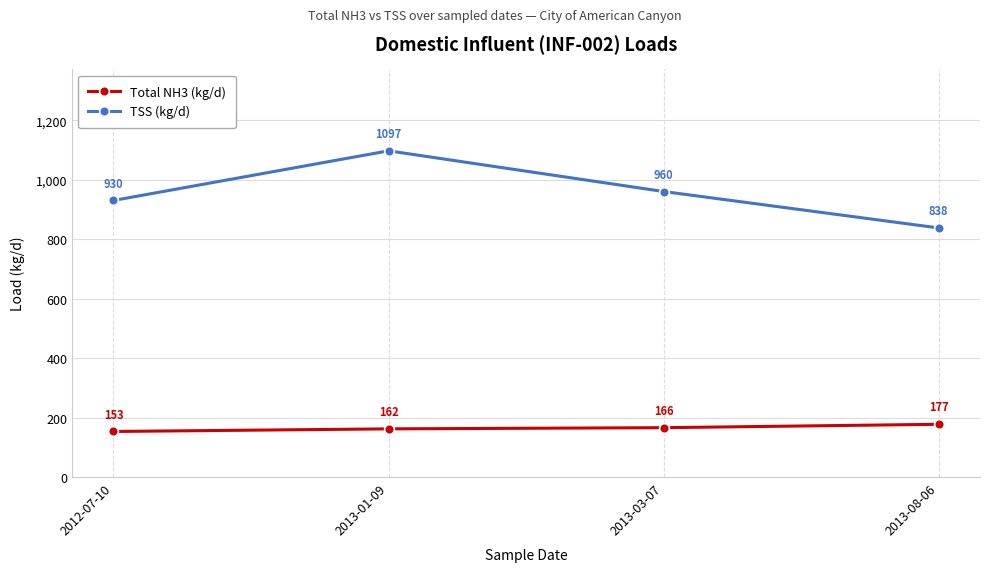

Which category has the lowest value in the Total NH3 (kg/d) series?

2012-07-10